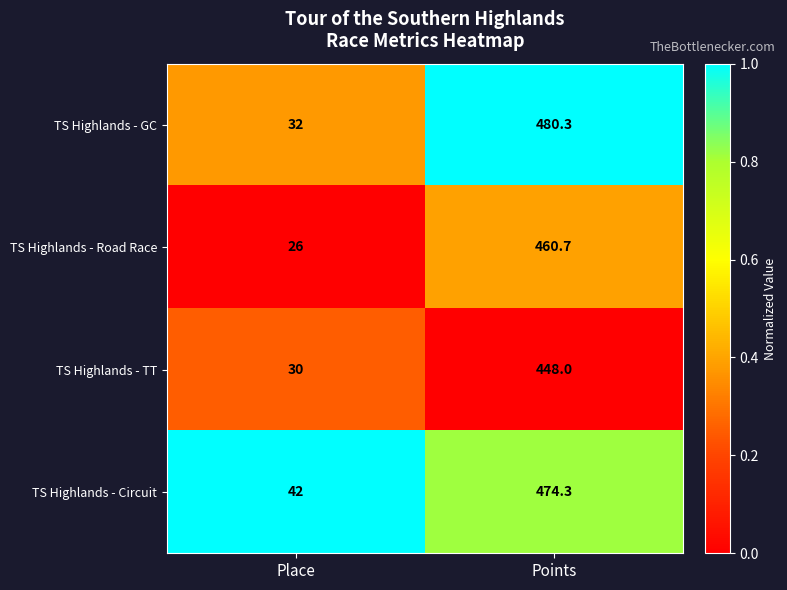

What is the minimum value shown in the chart?

26.0